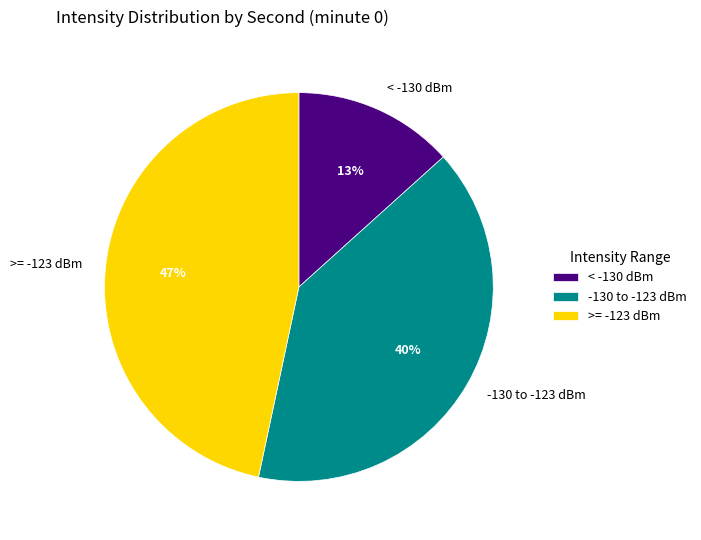

Is it true that >= -123 dBm is 56% of the pie?

False